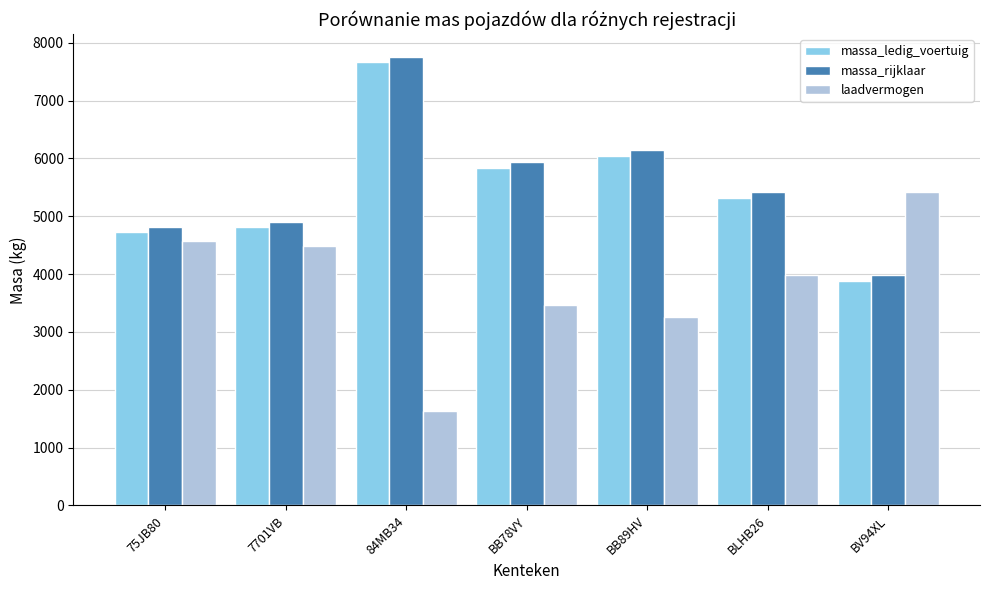

What are all the series names shown in the legend?

massa_ledig_voertuig, massa_rijklaar, laadvermogen